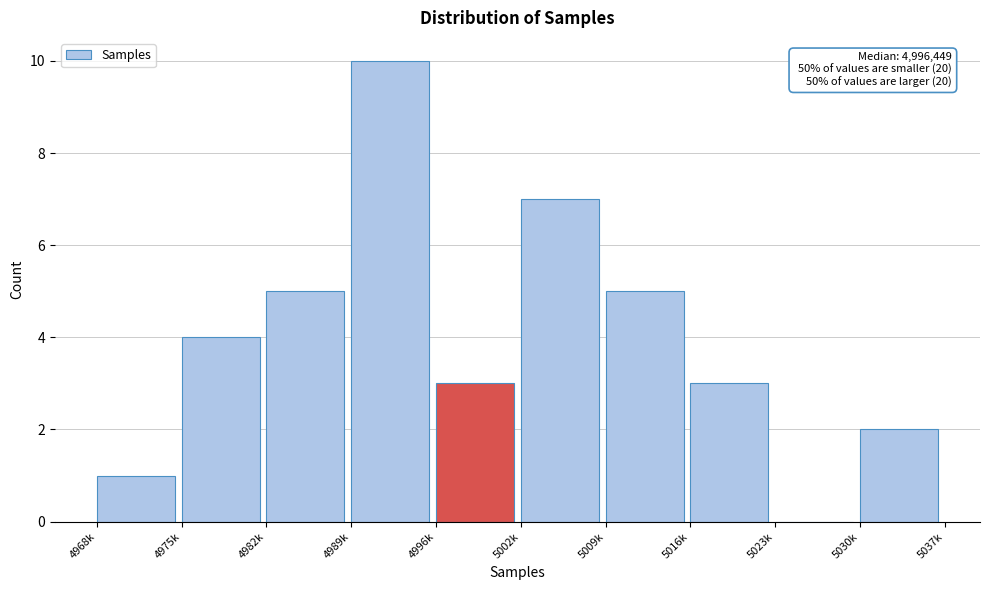

Reading left to right, extract all data points from this chart.

4968k=1	4975k=4	4982k=5	4989k=10	4996k=3	5002k=7	5009k=5	5016k=3	5023k=0	5030k=2